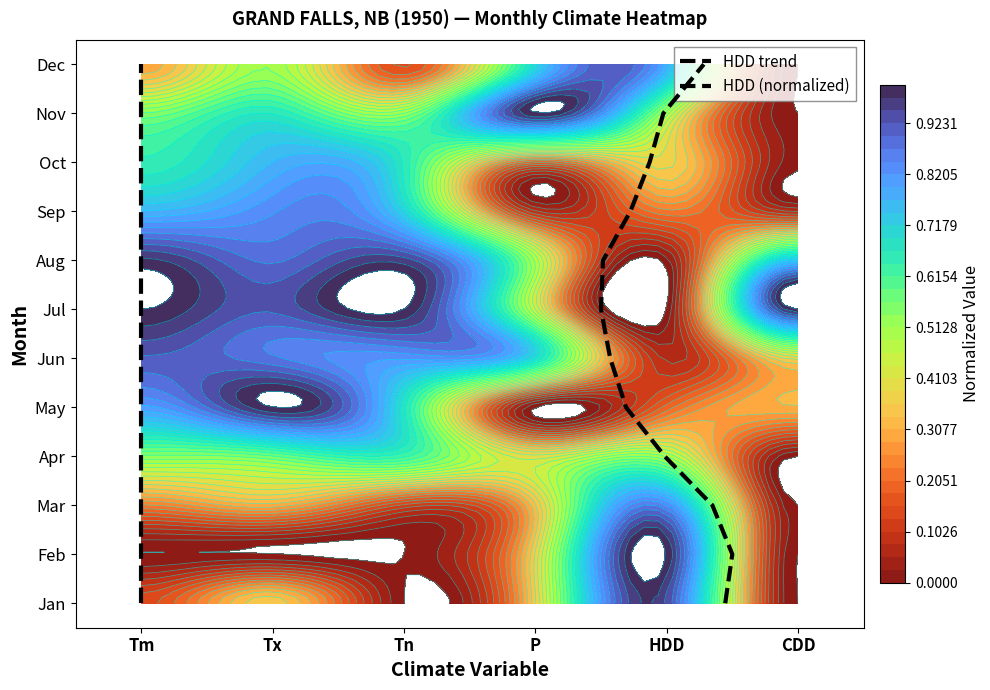

Which series has the largest range (max minus min)?

HDD trend